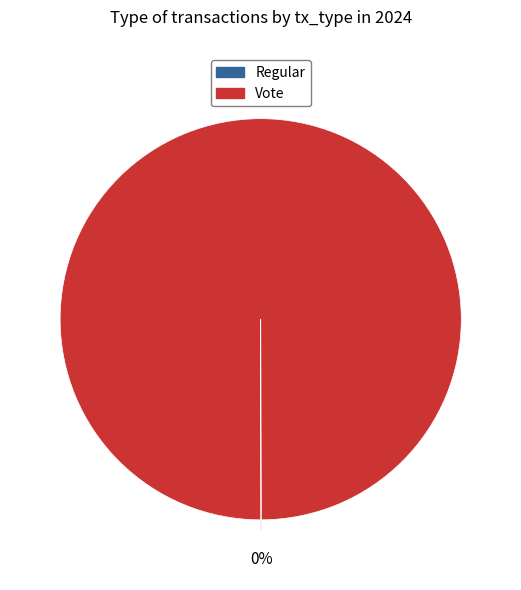

To the nearest percent, what is the difference between the largest and smallest slice percentages?

100%